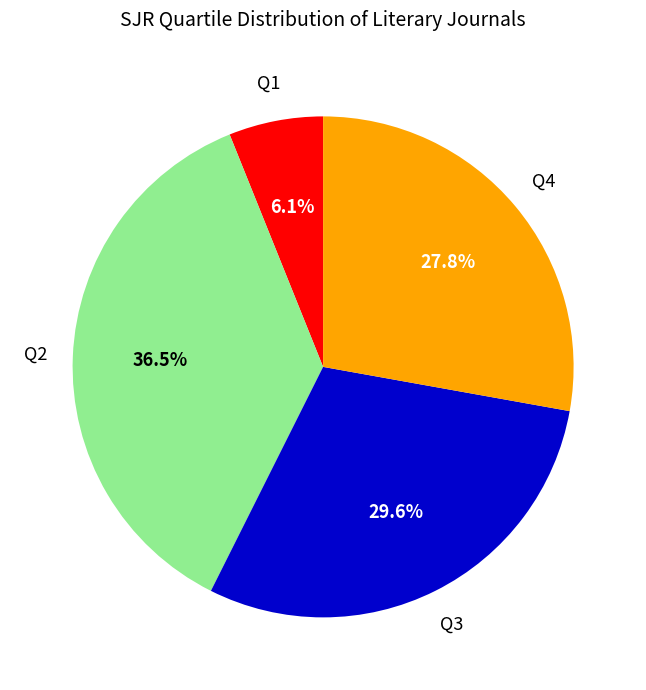

Count the number of slices in the pie.

4